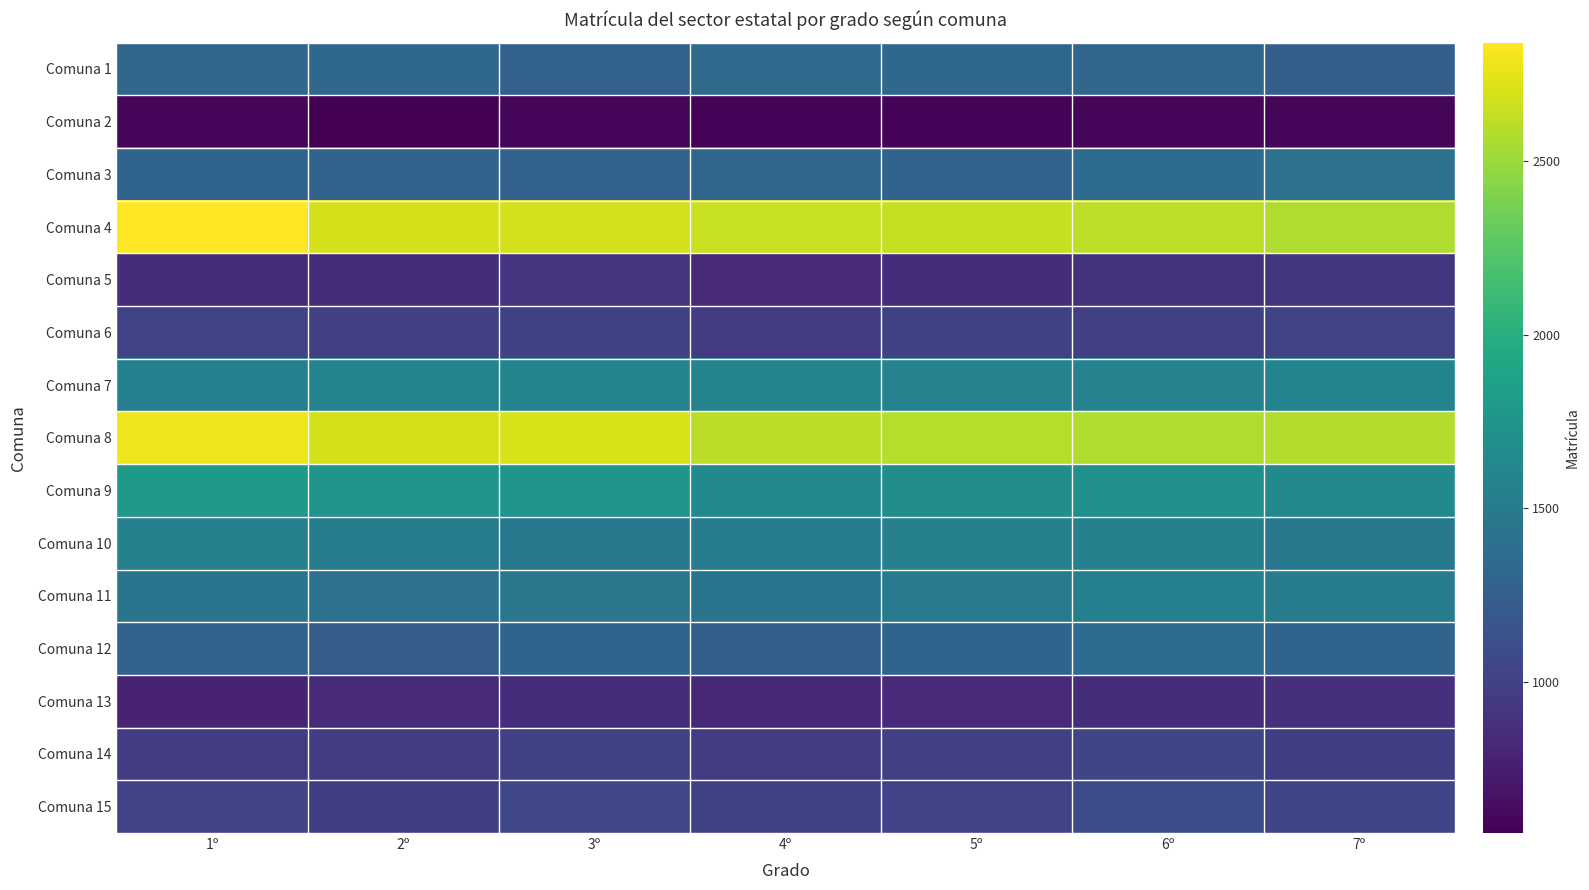

Reading left to right, list all the values displayed in this chart.

Comuna 1: 1º=1319	2º=1337	3º=1272	4º=1351	5º=1331	6º=1319	7º=1252
Comuna 2: 1º=596	2º=564	3º=599	4º=590	5º=582	6º=593	7º=594
Comuna 3: 1º=1300	2º=1286	3º=1283	4º=1315	5º=1286	6º=1356	7º=1411
Comuna 4: 1º=2842	2º=2699	3º=2682	4º=2650	5º=2642	6º=2612	7º=2570
Comuna 5: 1º=849	2º=851	3º=903	4º=841	5º=861	6º=895	7º=920
Comuna 6: 1º=1026	2º=995	3º=1001	4º=966	5º=1011	6º=995	7º=1034
Comuna 7: 1º=1550	2º=1579	3º=1580	4º=1581	5º=1578	6º=1575	7º=1593
Comuna 8: 1º=2788	2º=2693	3º=2705	4º=2602	5º=2585	6º=2574	7º=2576
Comuna 9: 1º=1786	2º=1740	3º=1752	4º=1644	5º=1679	6º=1708	7º=1643
Comuna 10: 1º=1558	2º=1517	3º=1485	4º=1517	5º=1559	6º=1555	7º=1486
Comuna 11: 1º=1453	2º=1421	3º=1464	4º=1449	5º=1505	6º=1545	7º=1519
Comuna 12: 1º=1291	2º=1238	3º=1301	4º=1250	5º=1302	6º=1358	7º=1301
Comuna 13: 1º=784	2º=836	3º=862	4º=826	5º=842	6º=860	7º=873
Comuna 14: 1º=969	2º=975	3º=1005	4º=964	5º=1000	6º=1038	7º=991
Comuna 15: 1º=1024	2º=991	3º=1045	4º=1004	5º=1021	6º=1083	7º=1039